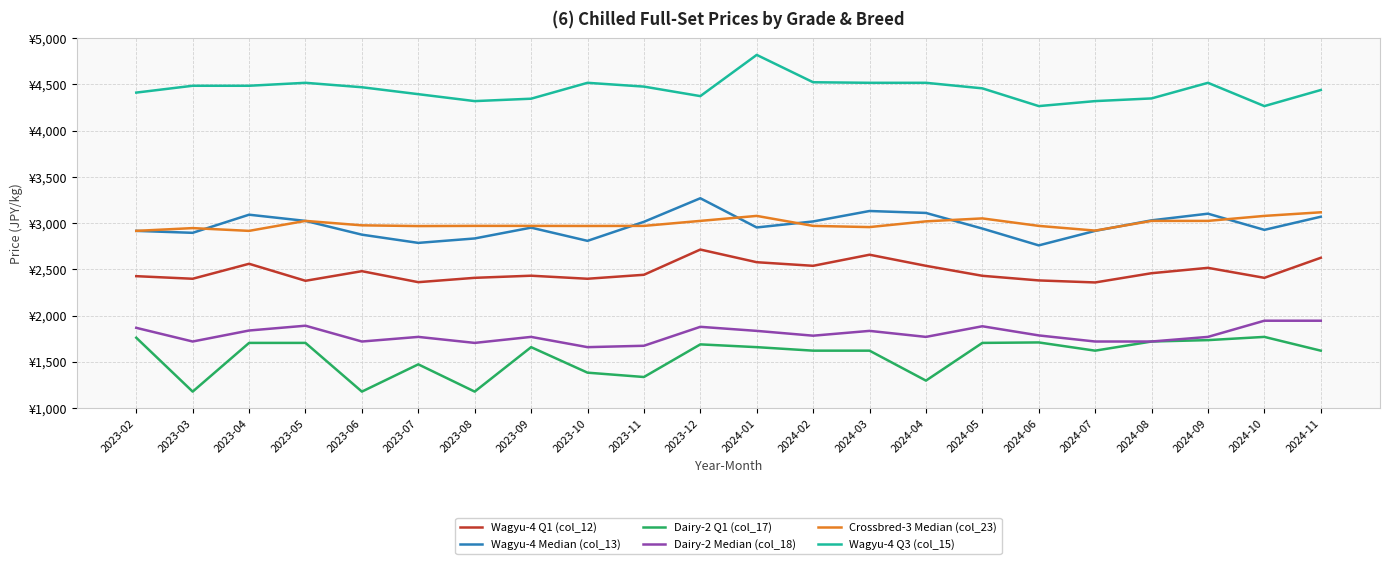

Which has a higher value, 2023-05 or 2023-07?

2023-05